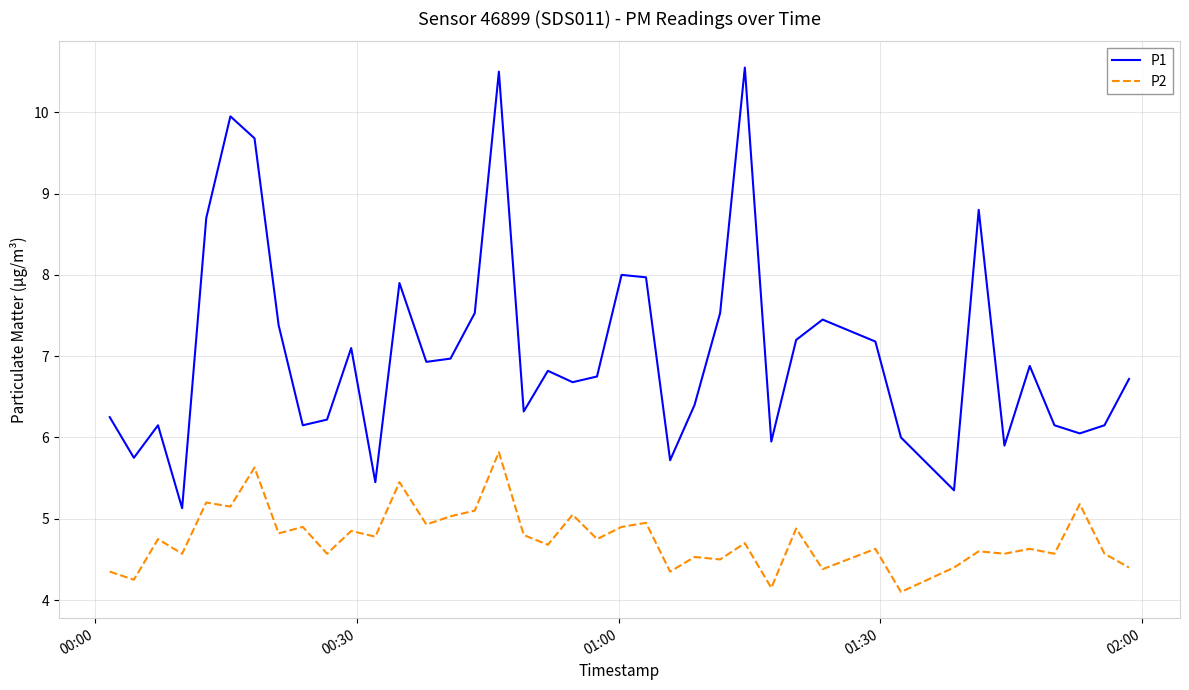

True or false: P1 and P2 cross at least once.

False